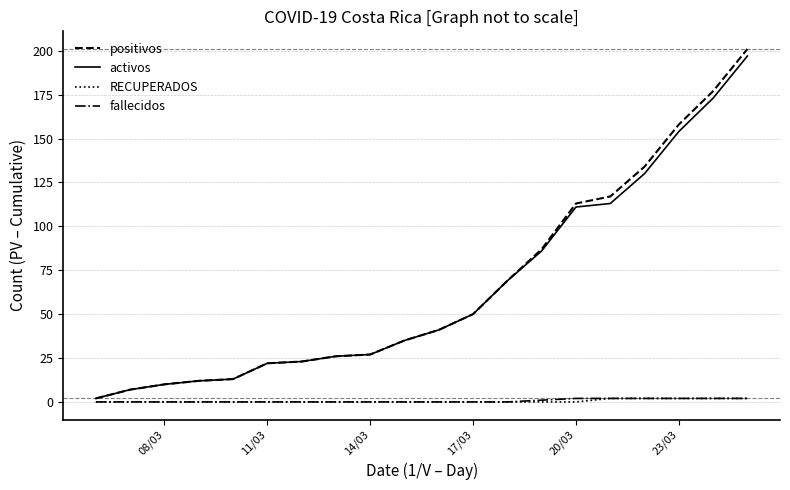

Count the number of categories in the chart.

20